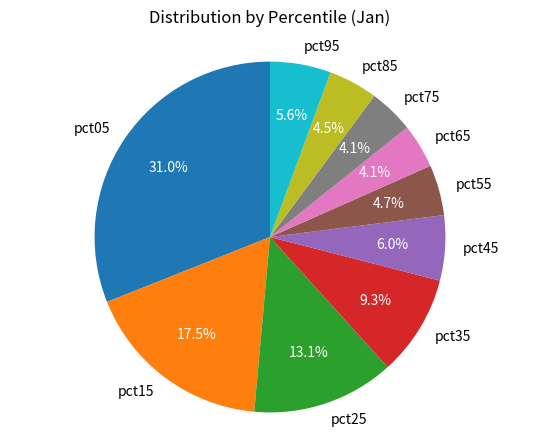

Count the number of slices in the pie.

10